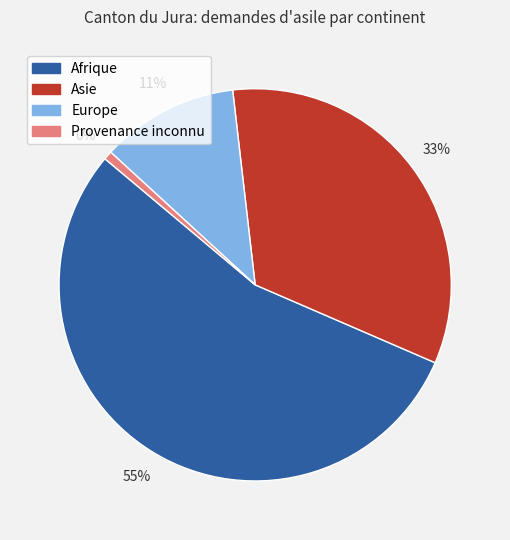

How many segments does this pie chart have?

4